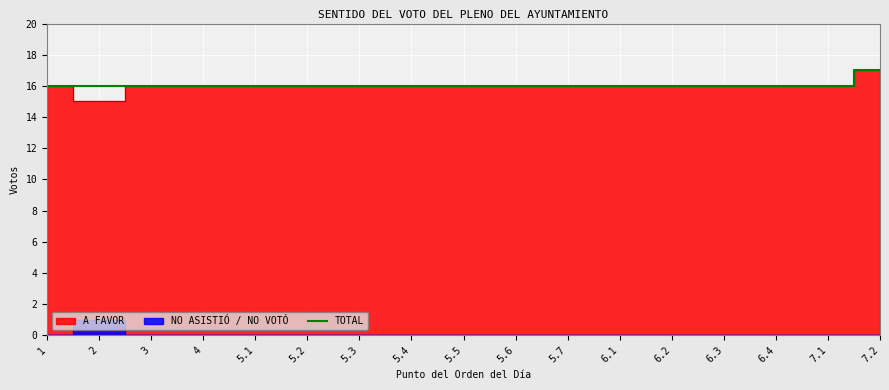

Which category has the highest value across all series?

7.2